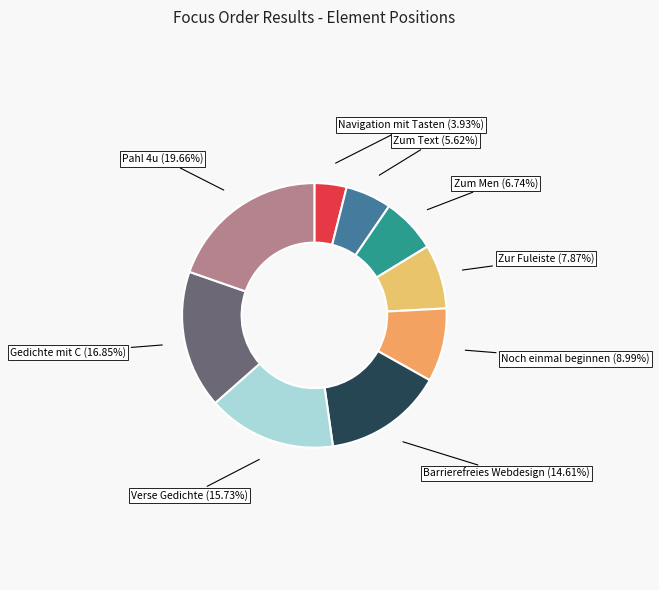

How many segments does this pie chart have?

9